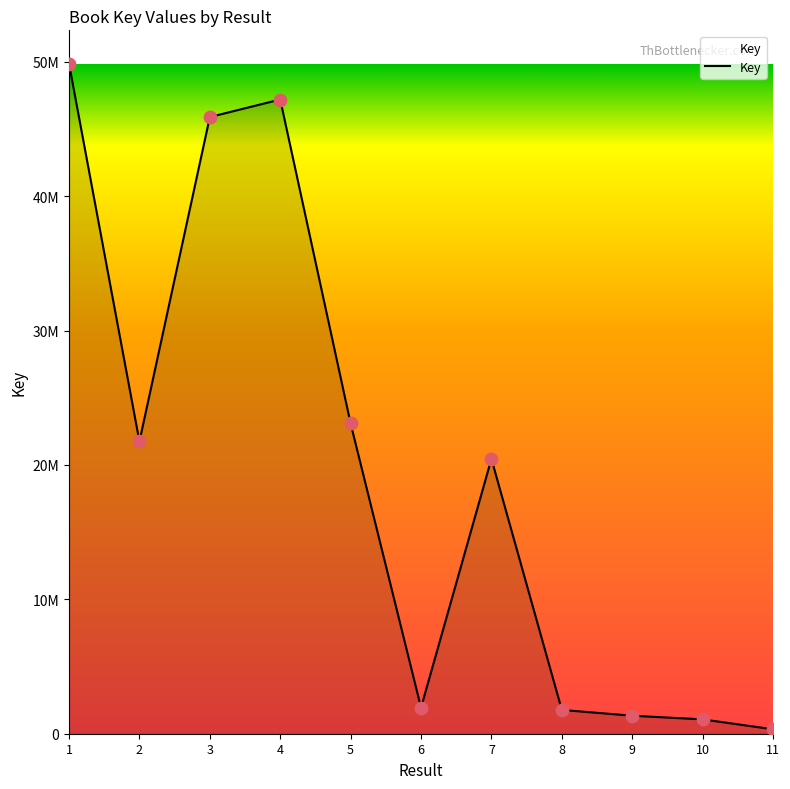

What is the ratio of the value at 6 to the value at 11?

5.9